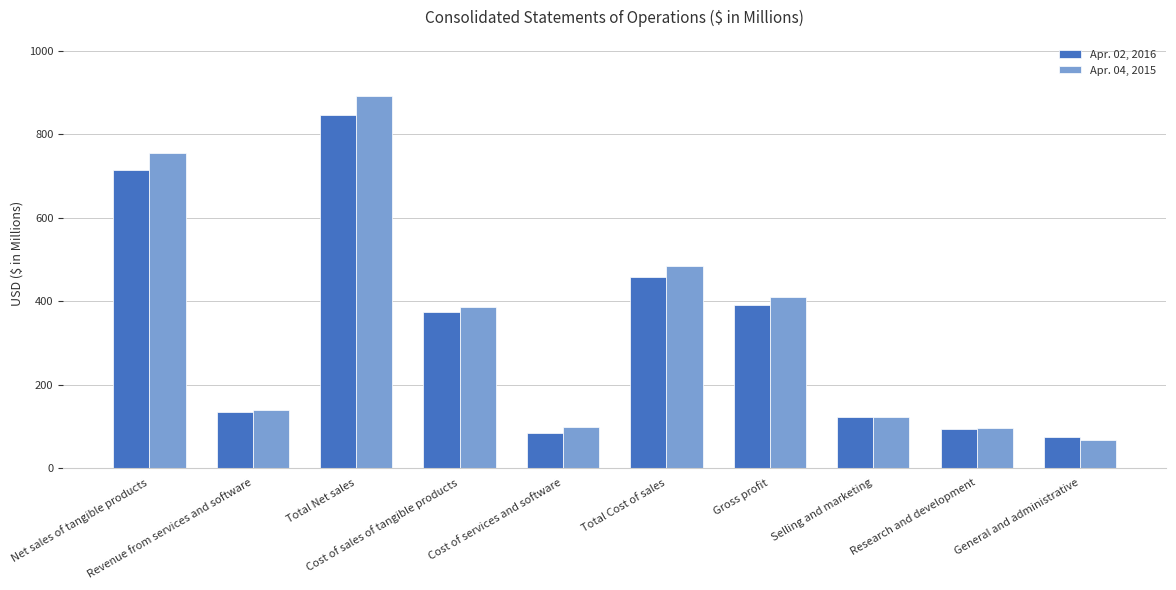

How many bars are there in each group?

2